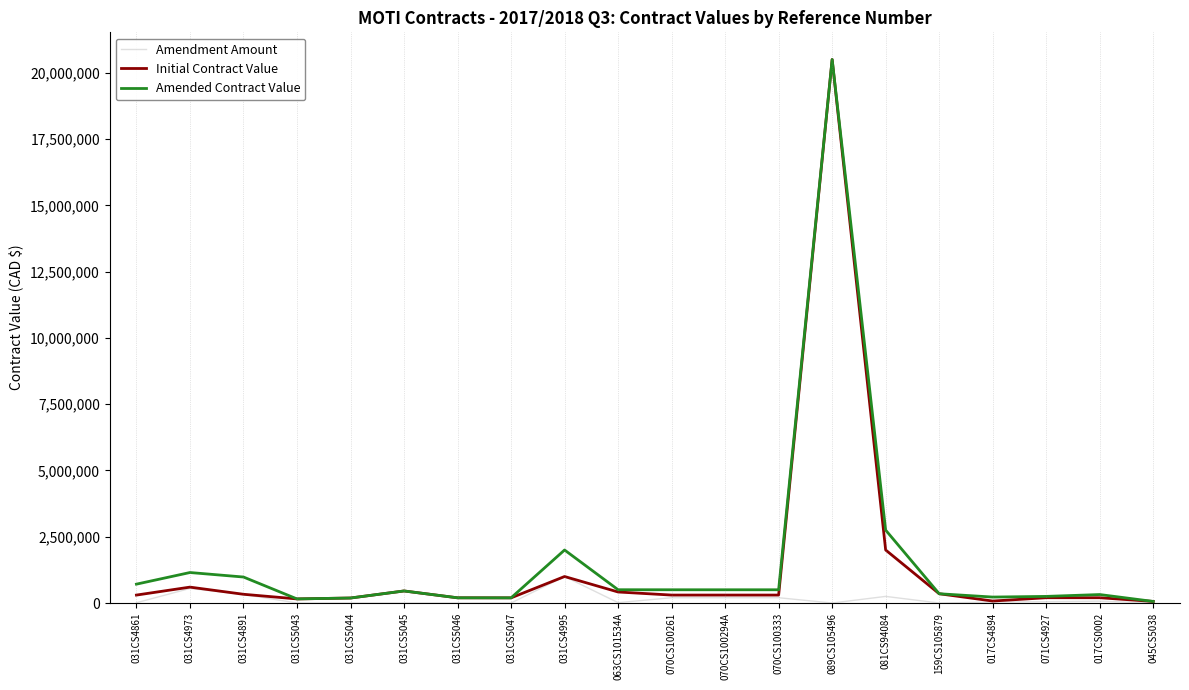

Which series changed the most between 031CS5047 and 031CS4995?

Amended Contract Value